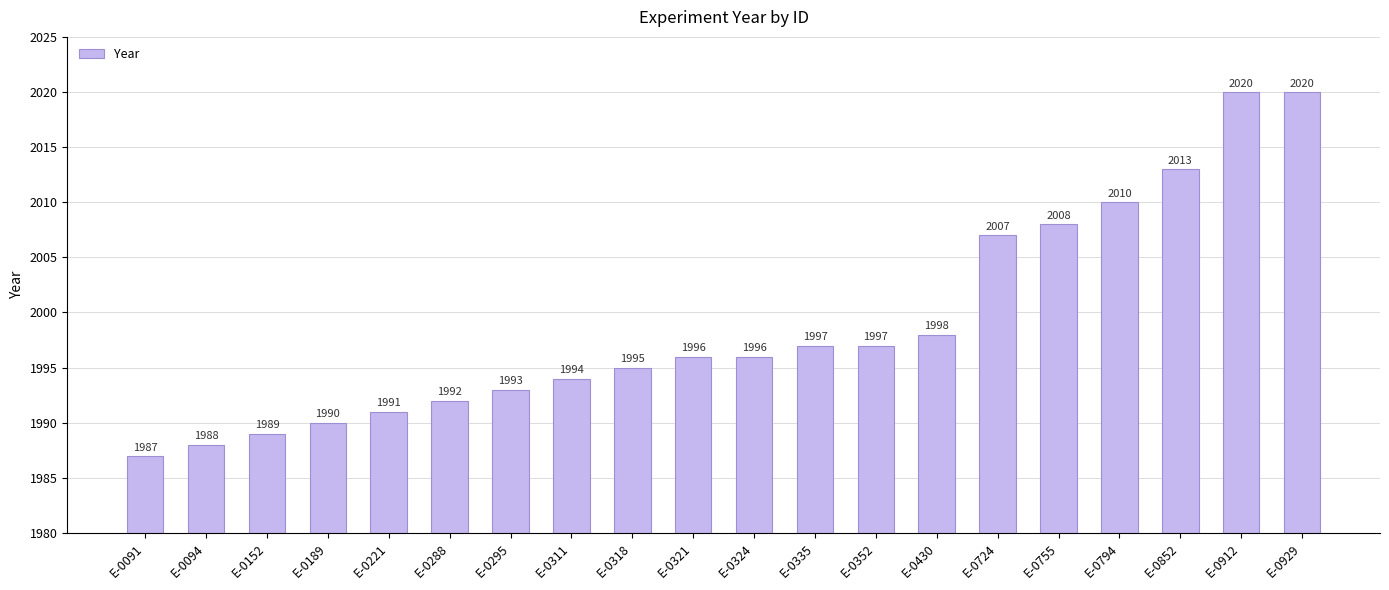

What is the maximum value shown in the chart?

2020